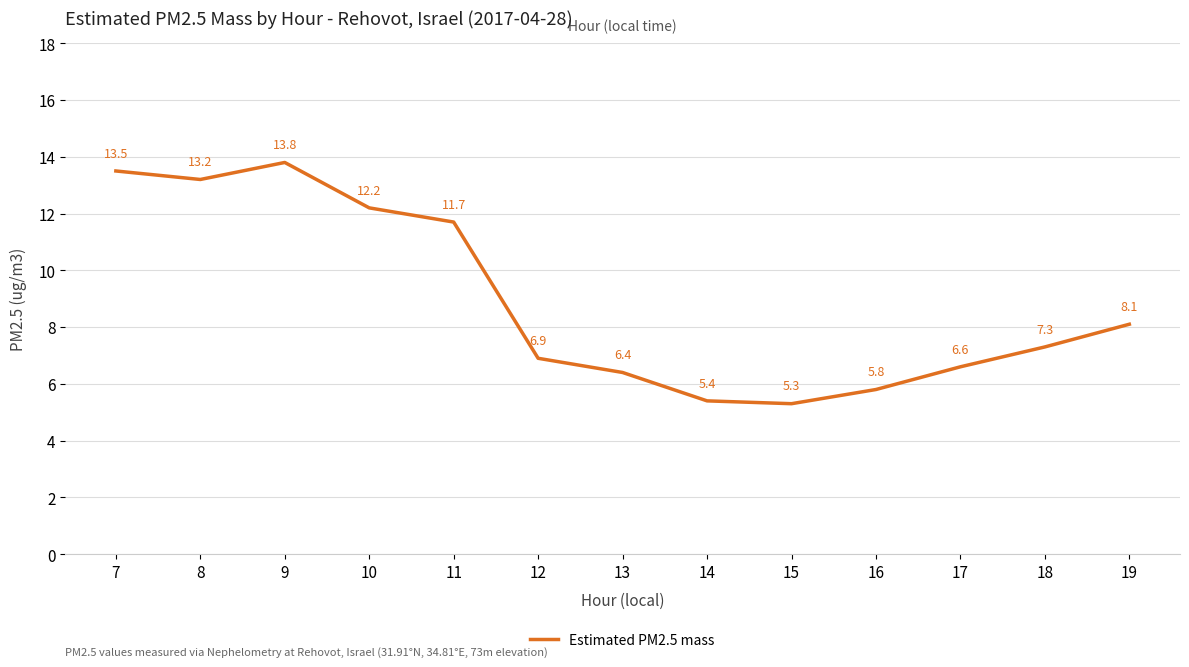

Count the number of categories in the chart.

13